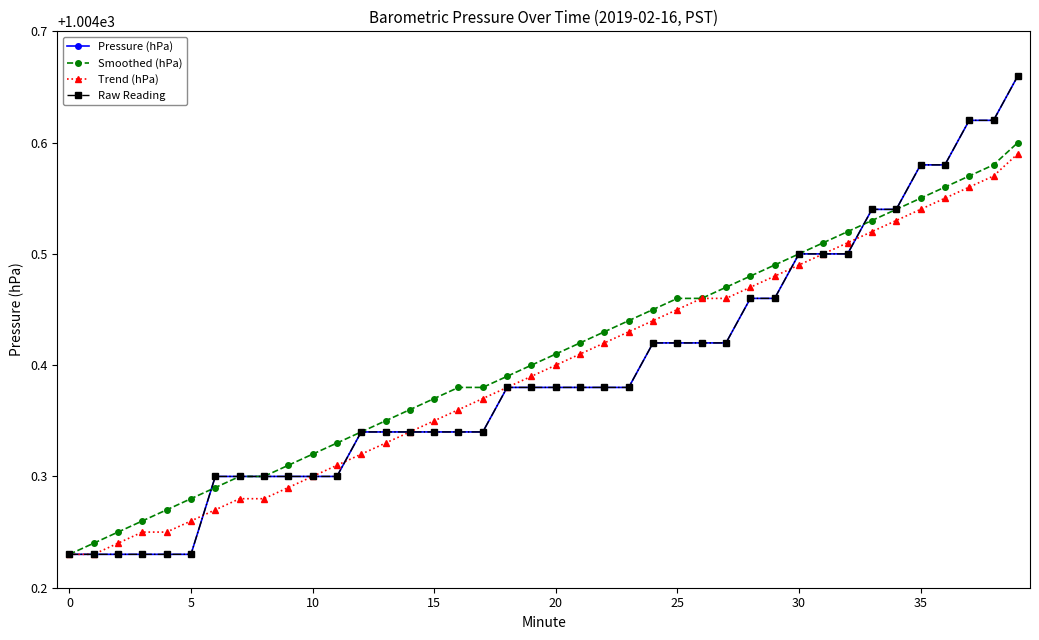

What is the label of the 3rd point from the right?

37